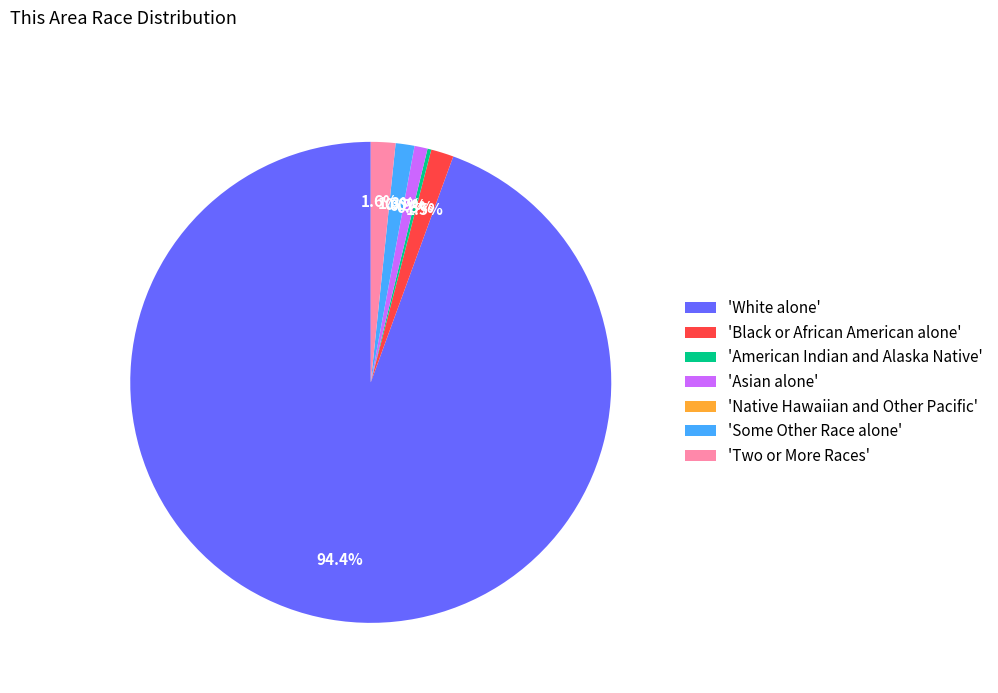

Between Black or African American alone and Some Other Race alone, which is larger?

Black or African American alone